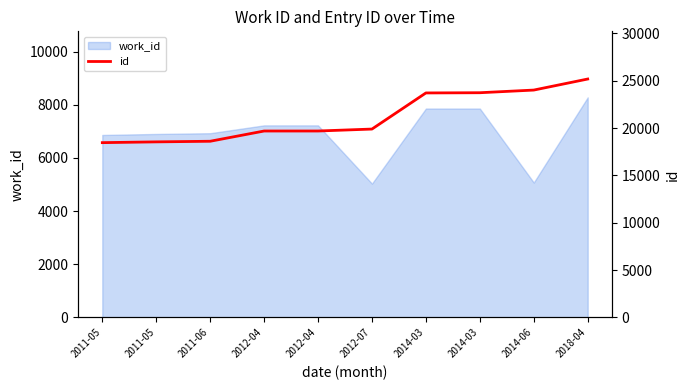

What is the difference between the values at 2012-04 and 2012-07?

206